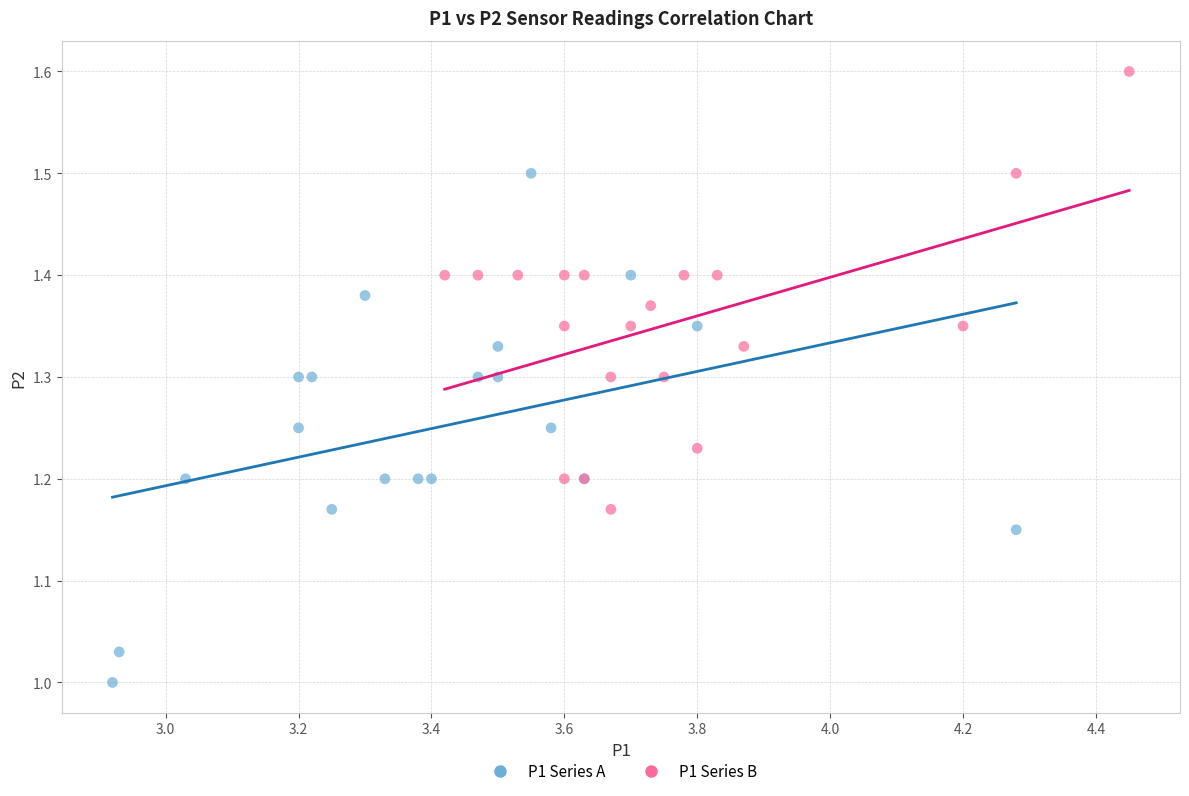

Which series contains the highest Y value?

P1 Series B